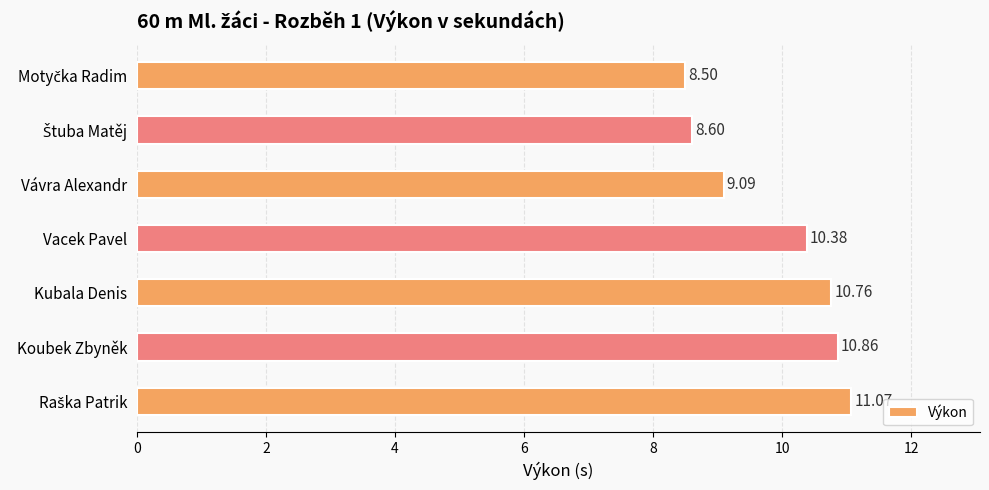

Does the chart contain stacked bars?

No